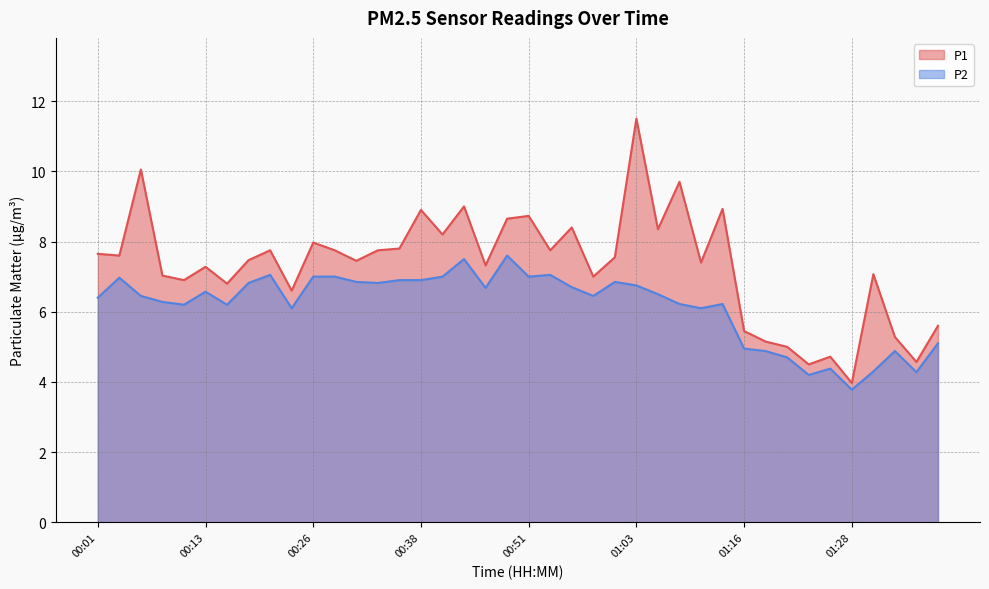

Which series has the largest total across all categories?

P1